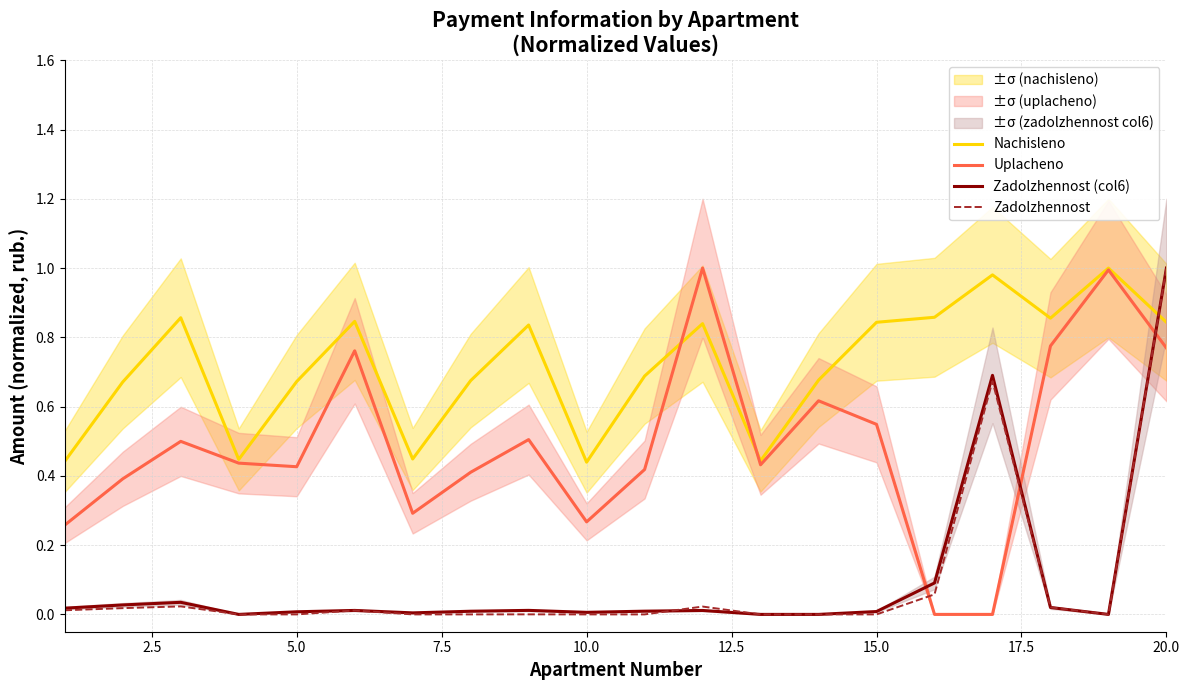

What are all the series names shown in the legend?

Nachisleno, Uplacheno, Zadolzhennost (col6), Zadolzhennost